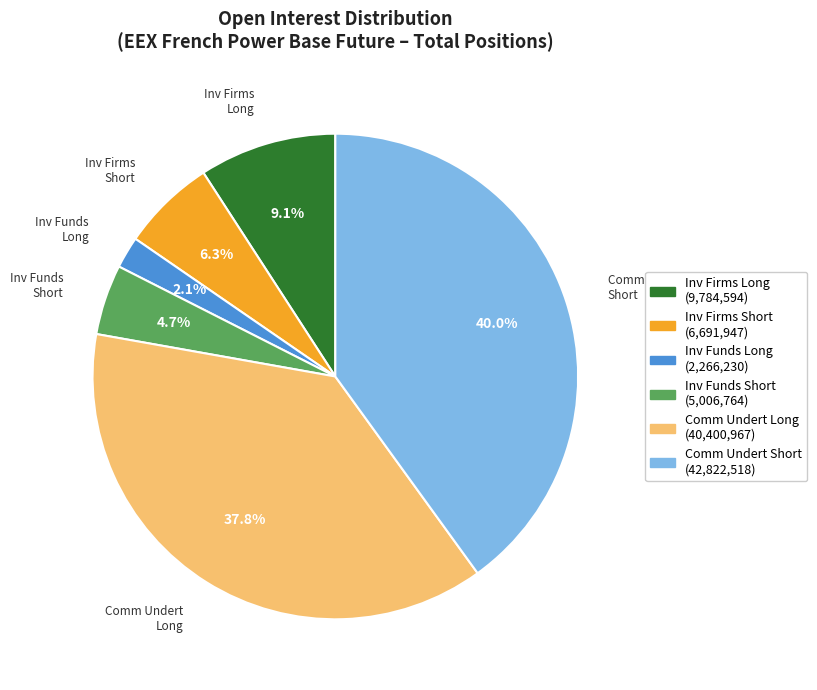

Count the number of slices in the pie.

6